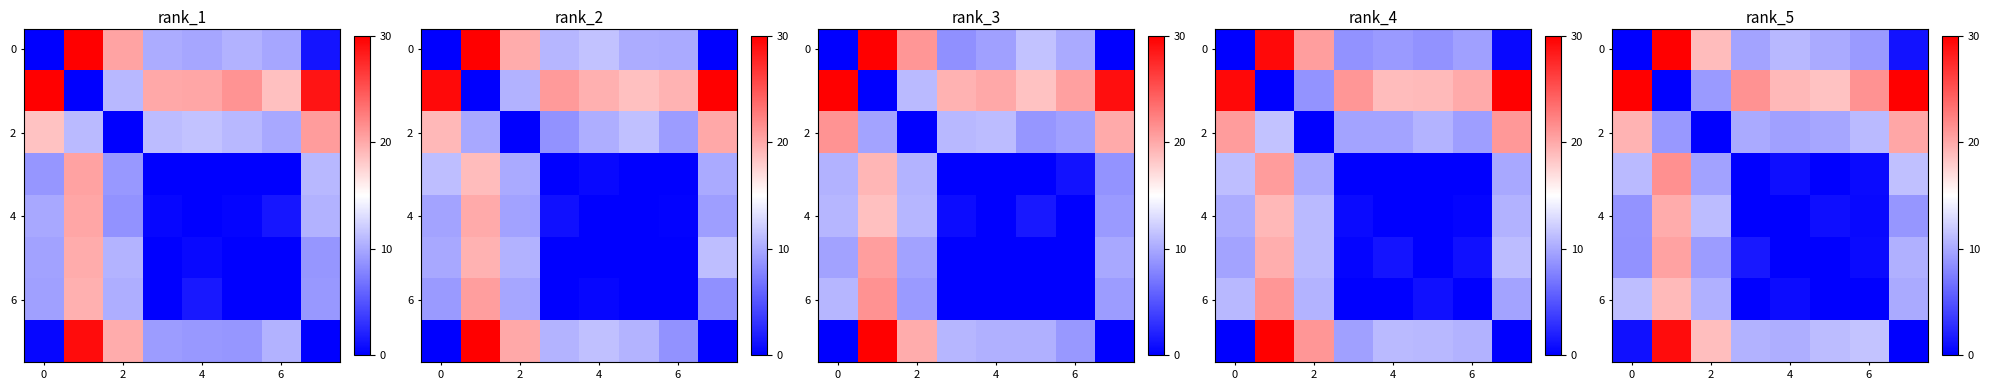

What is the total value across all series at 2?

149.0